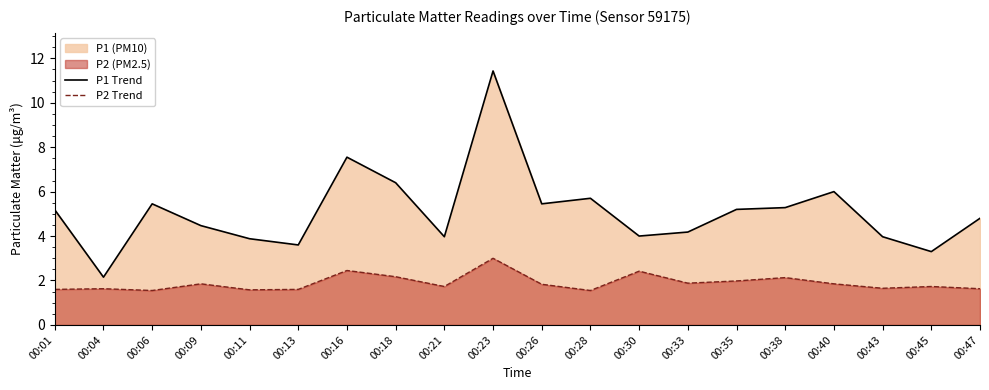

Between 00:06 and 00:38, which is larger?

00:06